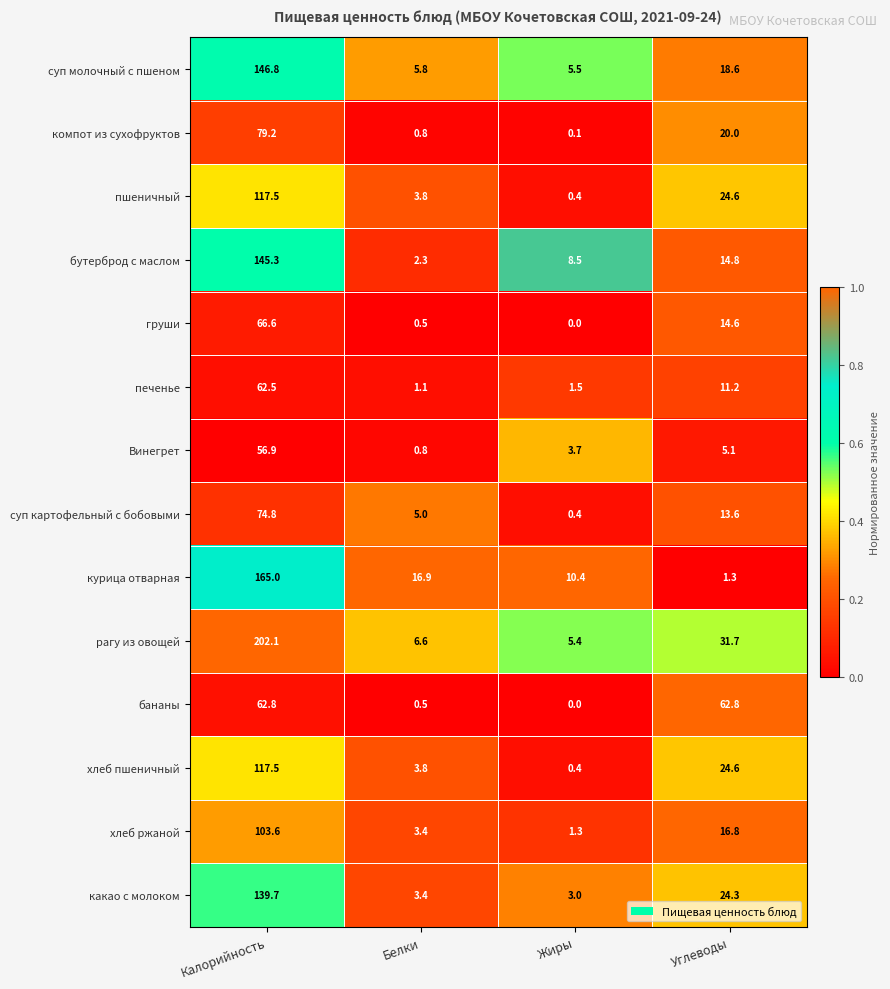

Is it true that компот из сухофруктов equals 0.8 at Белки?

True